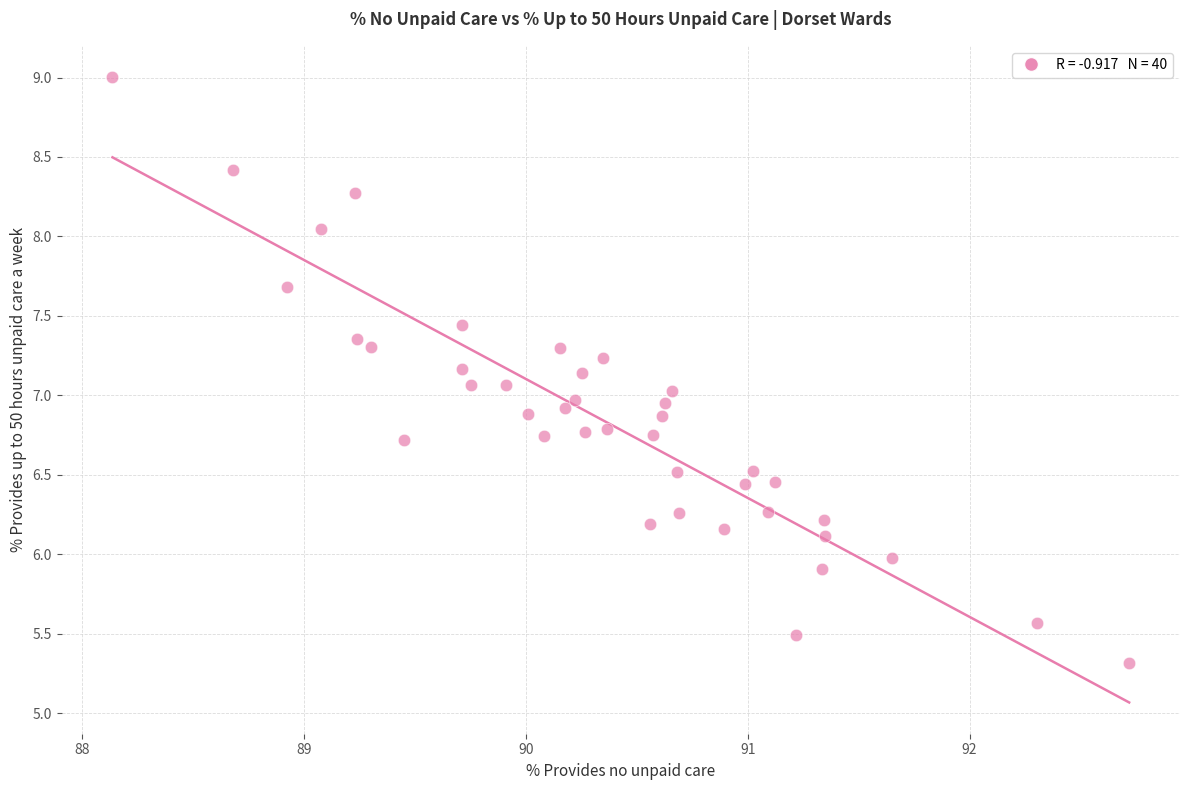

What is the range of X values (max minus min)?

4.6